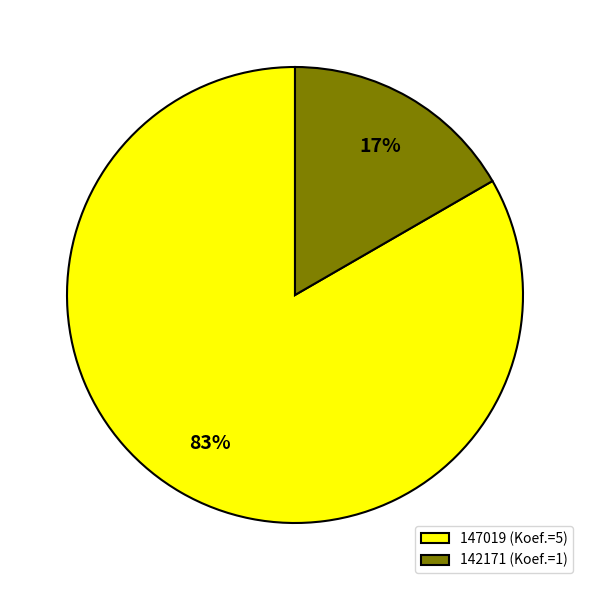

Which slice is the smallest?

142171